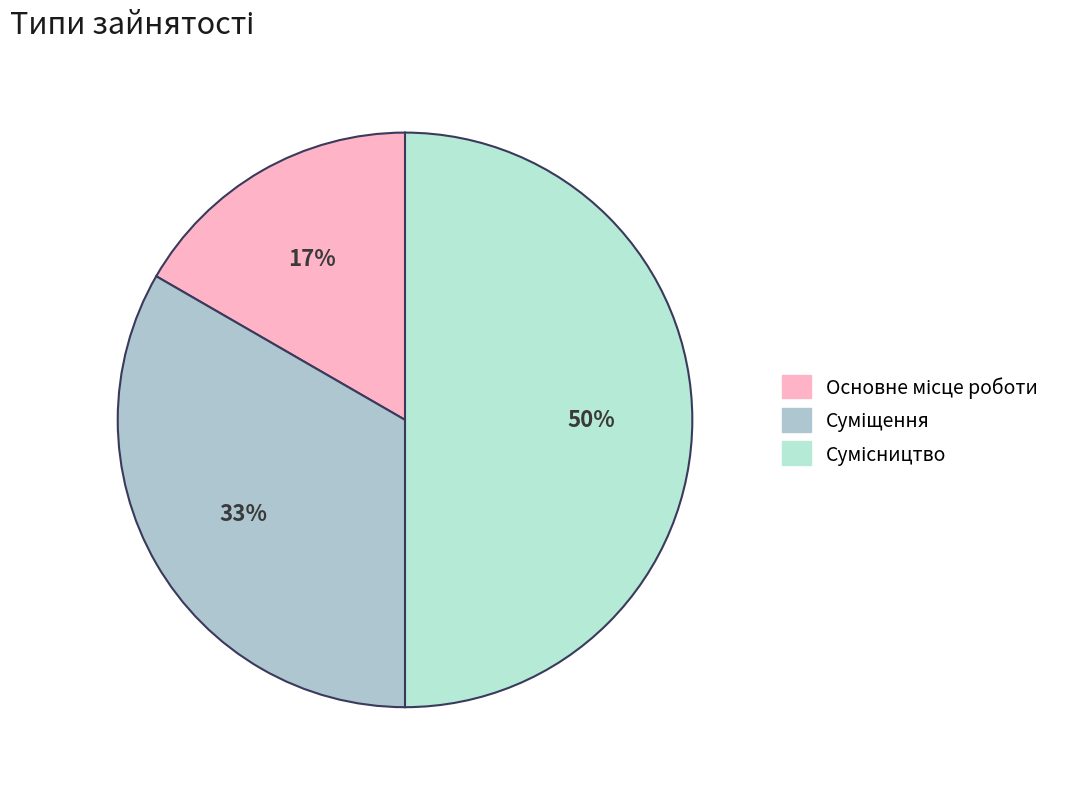

The Суміщення slice represents 33% of the pie. True or false?

True